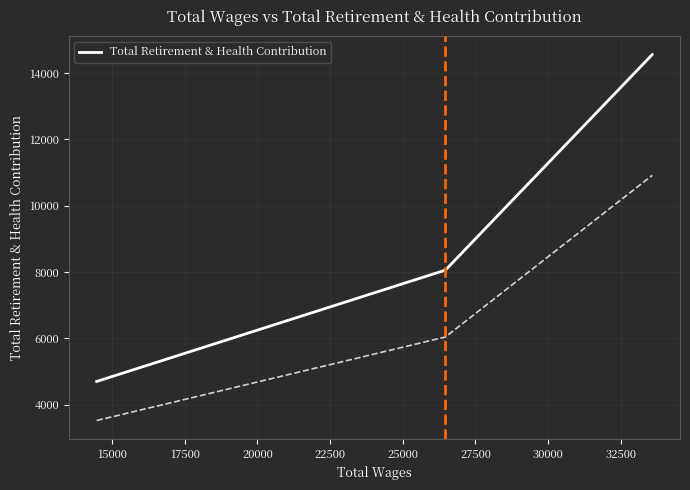

What is the sum of all values?

27320